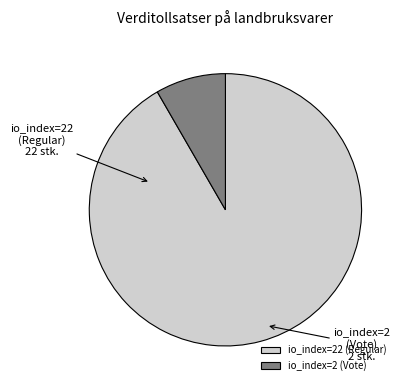

How many segments does this pie chart have?

2